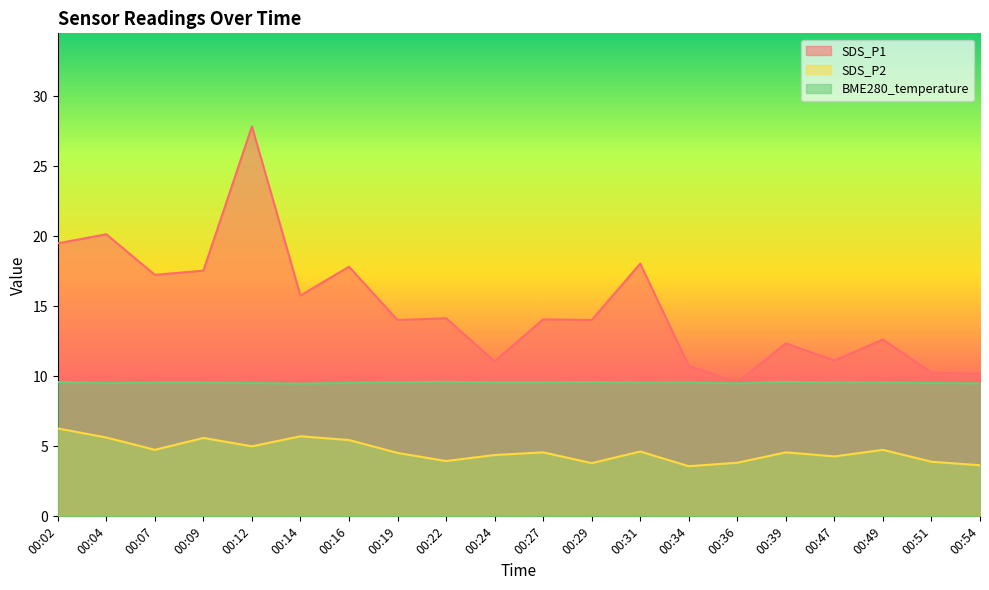

True or false: SDS_P2 and BME280_temperature intersect in this chart.

False